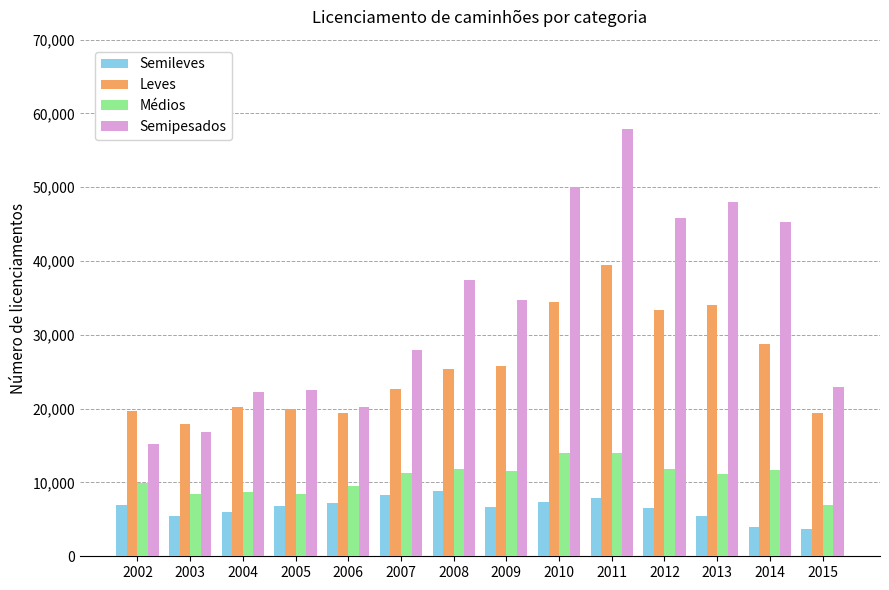

List the series in order of their peak value, lowest first.

Semileves, Médios, Leves, Semipesados